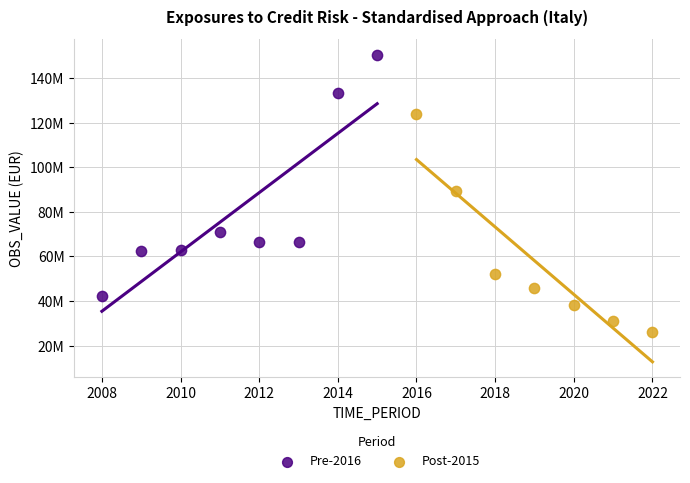

Which series has the widest spread of Y values?

Pre-2016